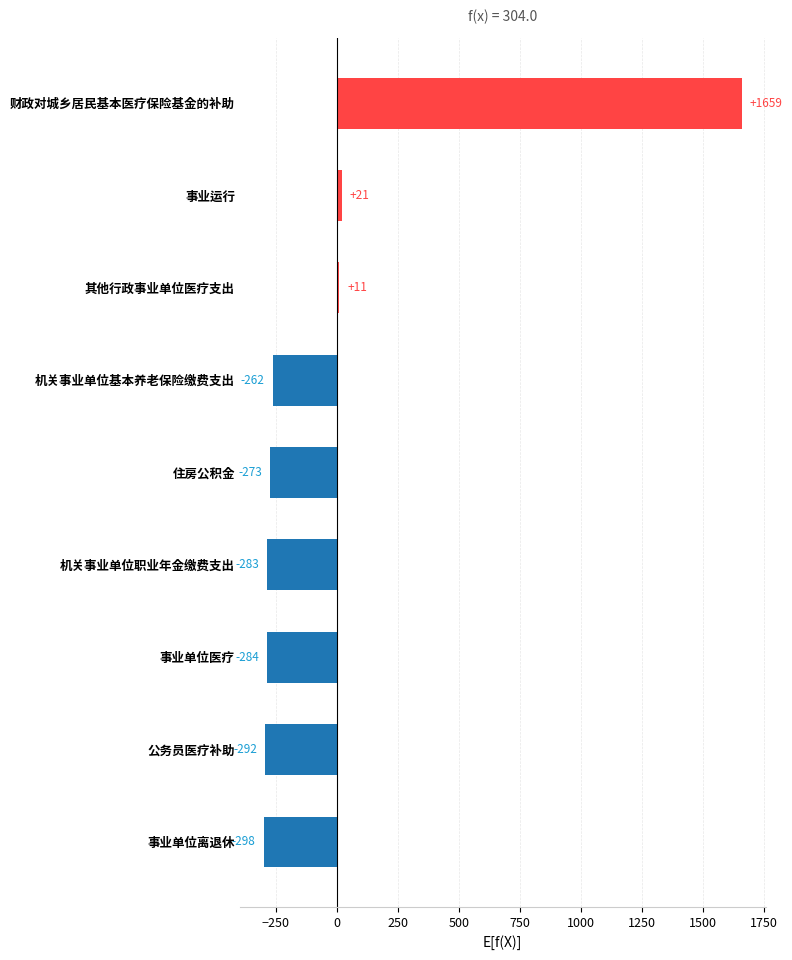

Where is the data nearest to the value 680?

事业运行